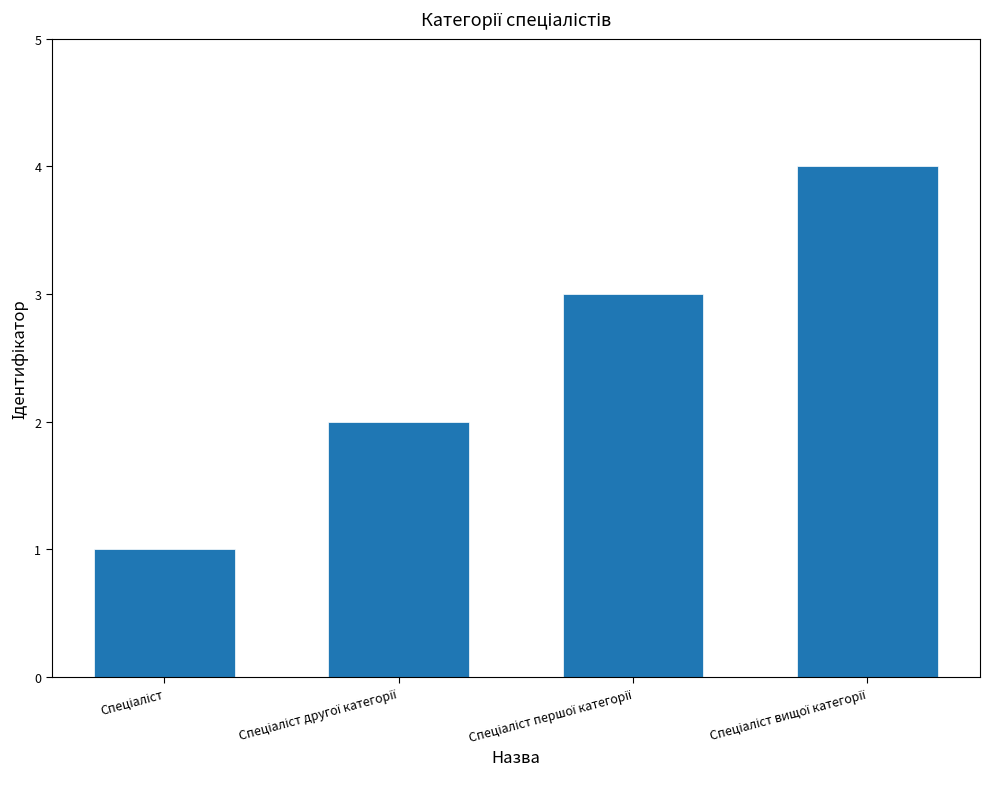

What is the sum of all values?

10